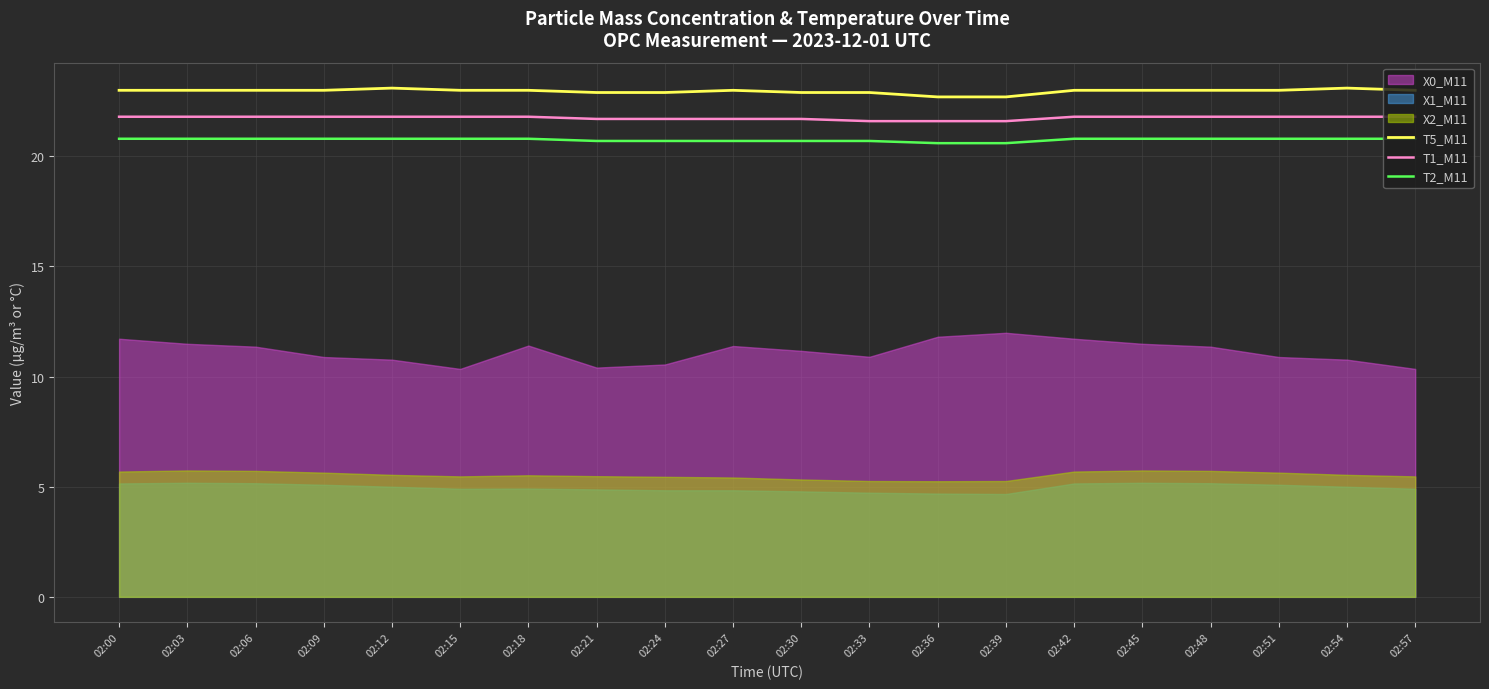

True or false: T5_M11 and T1_M11 cross at least once.

False